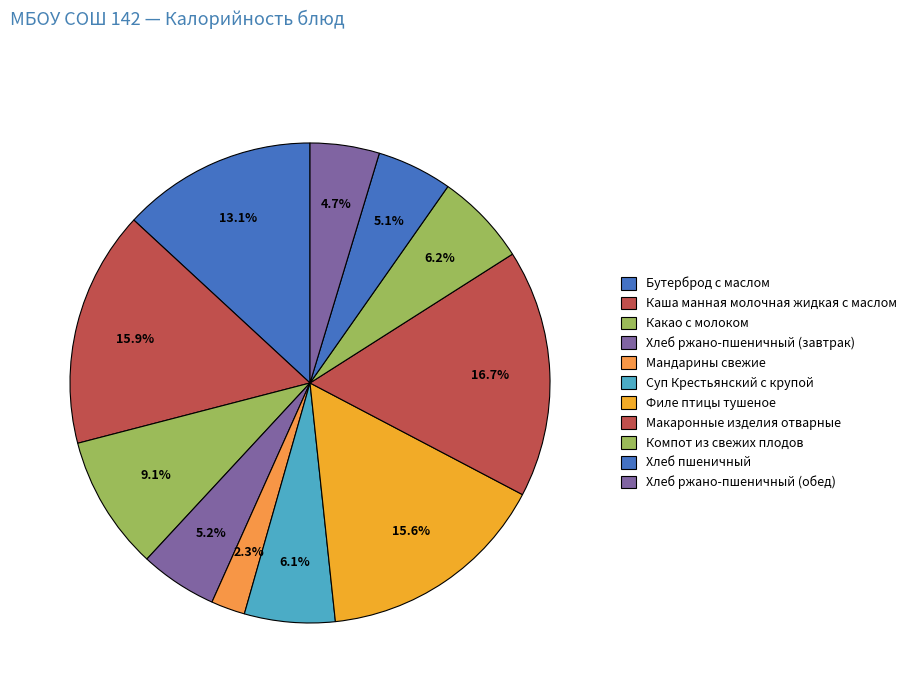

Count the number of slices in the pie.

11